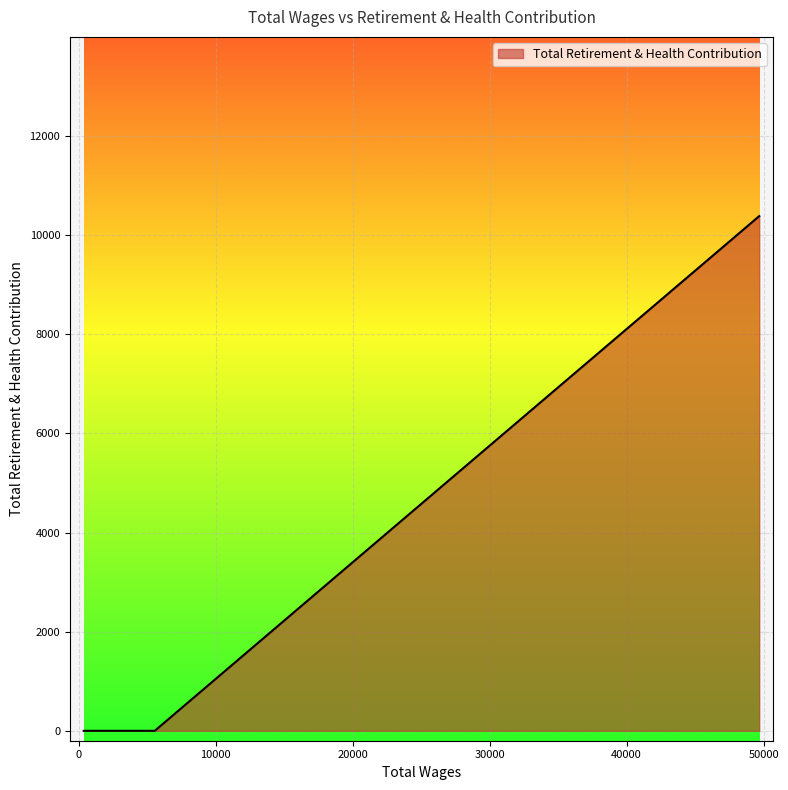

Where is the data nearest to the value 5192?

49684.0